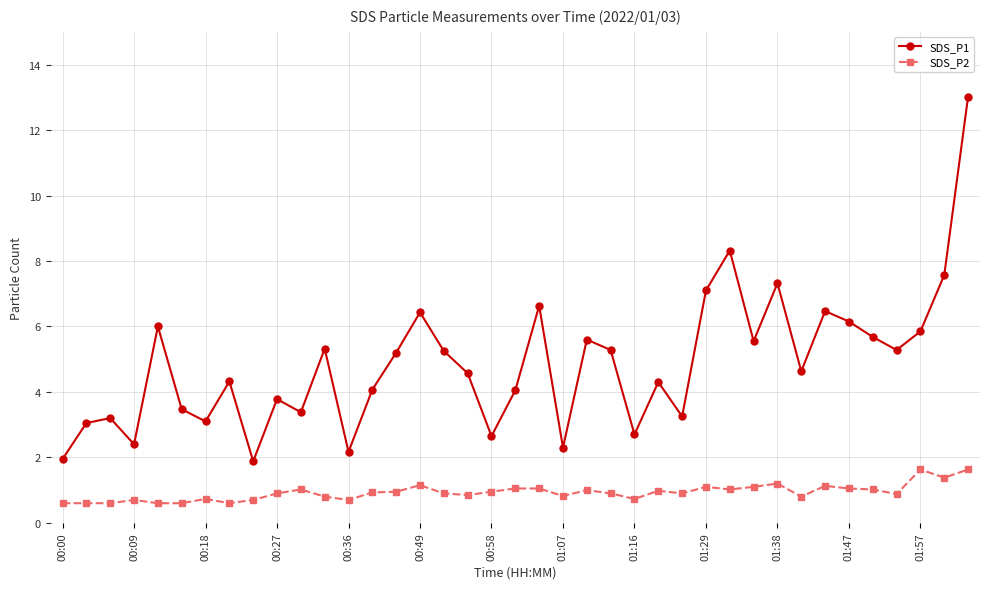

True or false: SDS_P2 and SDS_P1 cross at least once.

False